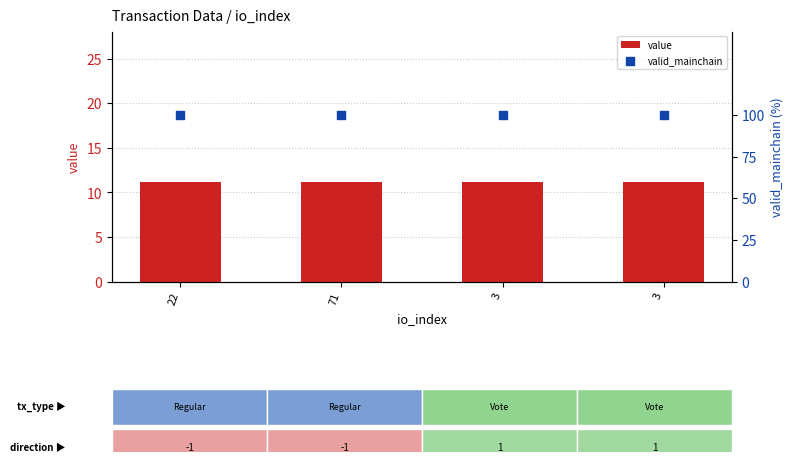

What is the total value across all series at 22?

111.2